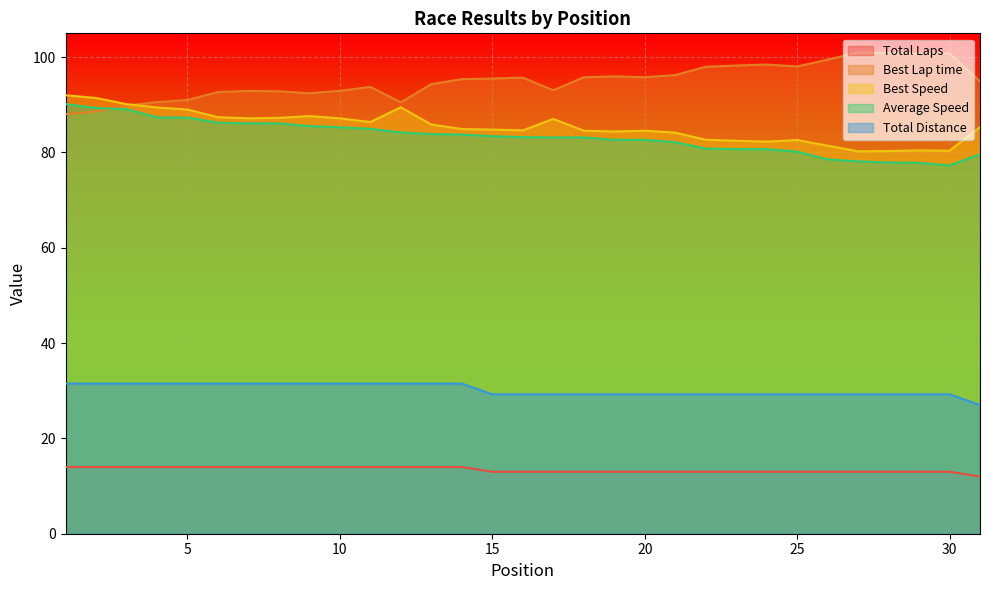

Reading left to right, transcribe all the data shown in this chart.

Total Laps: 14.0	14.0	14.0	14.0	14.0	14.0	14.0	14.0	14.0	14.0	14.0	14.0	14.0	14.0	13.0	13.0	13.0	13.0	13.0	13.0	13.0	13.0	13.0	13.0	13.0	13.0	13.0	13.0	13.0	13.0	12.0
Best Lap time: 88.0	88.6	89.9	90.6	91.0	92.7	92.9	92.8	92.4	92.9	93.8	90.5	94.3	95.4	95.5	95.7	93.1	95.8	96.0	95.8	96.2	98.0	98.2	98.4	98.0	99.5	101.0	100.9	100.7	100.8	94.9
Best Speed: 92.0	91.4	90.1	89.4	89.0	87.4	87.2	87.3	87.6	87.2	86.4	89.5	85.9	84.9	84.8	84.6	87.0	84.6	84.4	84.6	84.2	82.7	82.4	82.3	82.6	81.4	80.2	80.3	80.4	80.4	85.3
Average Speed: 90.2	89.3	89.1	87.4	87.3	86.3	86.1	86.1	85.5	85.3	85.0	84.2	83.9	83.8	83.4	83.2	83.2	83.2	82.7	82.7	82.2	80.8	80.7	80.7	80.2	78.6	78.1	77.9	77.8	77.3	79.6
Total Distance: 31.5	31.5	31.5	31.5	31.5	31.5	31.5	31.5	31.5	31.5	31.5	31.5	31.5	31.5	29.2	29.2	29.2	29.2	29.2	29.2	29.2	29.2	29.2	29.2	29.2	29.2	29.2	29.2	29.2	29.2	27.0